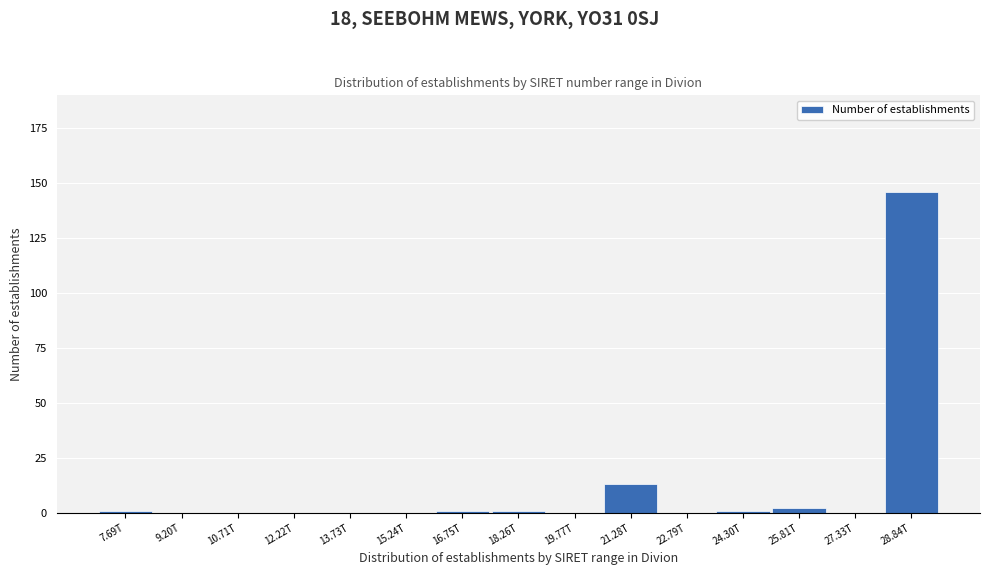

Reading right to left, what are all the values shown in this chart?

28.84T=146	27.33T=0	25.81T=2	24.30T=1	22.79T=0	21.28T=13	19.77T=0	18.26T=1	16.75T=1	15.24T=0	13.73T=0	12.22T=0	10.71T=0	9.20T=0	7.69T=1